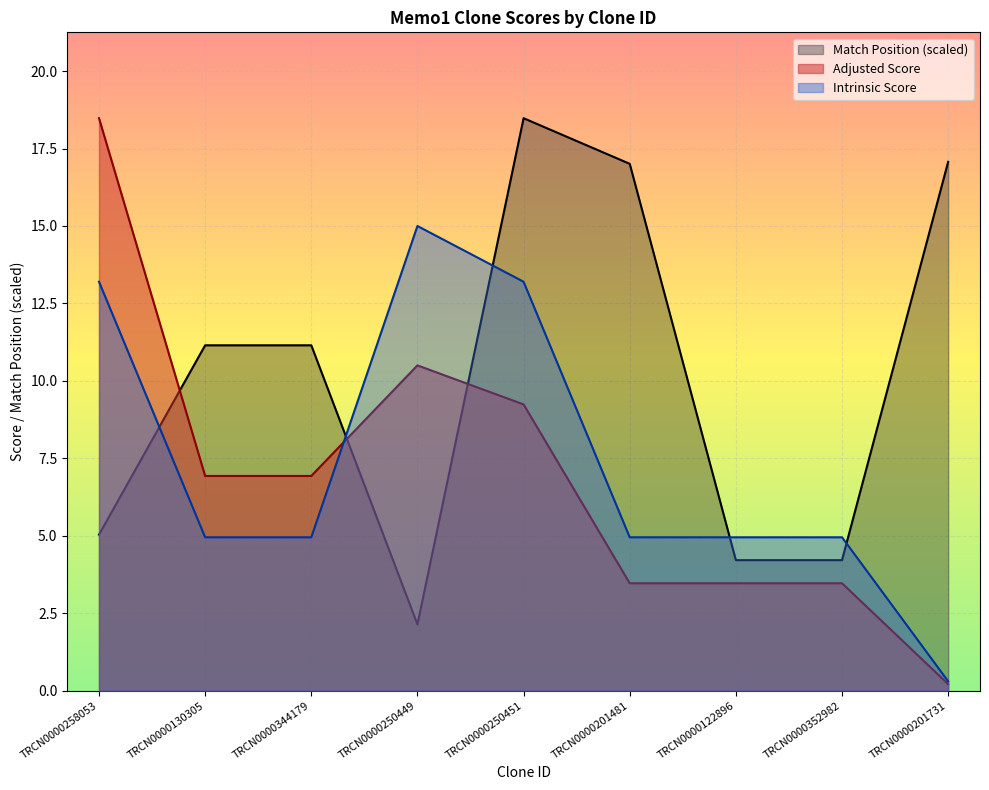

What is the value of the Adjusted Score point at the 2nd from the left?

6.9